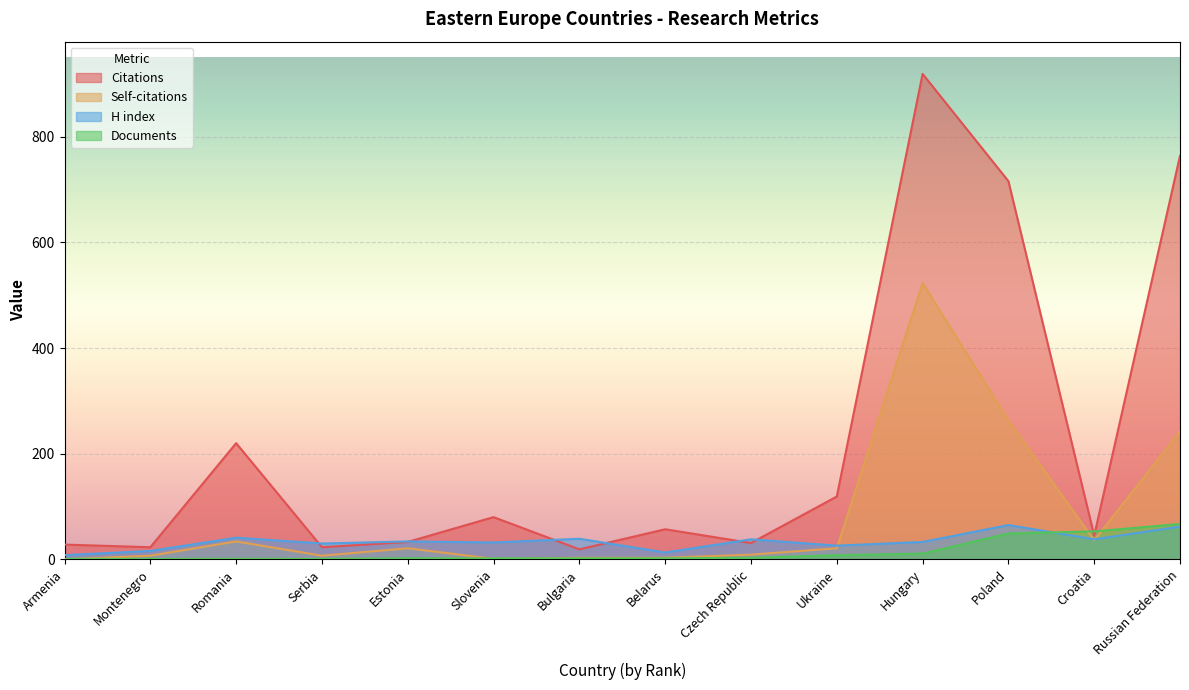

Is it true that Citations equals 31 at Czech Republic?

True